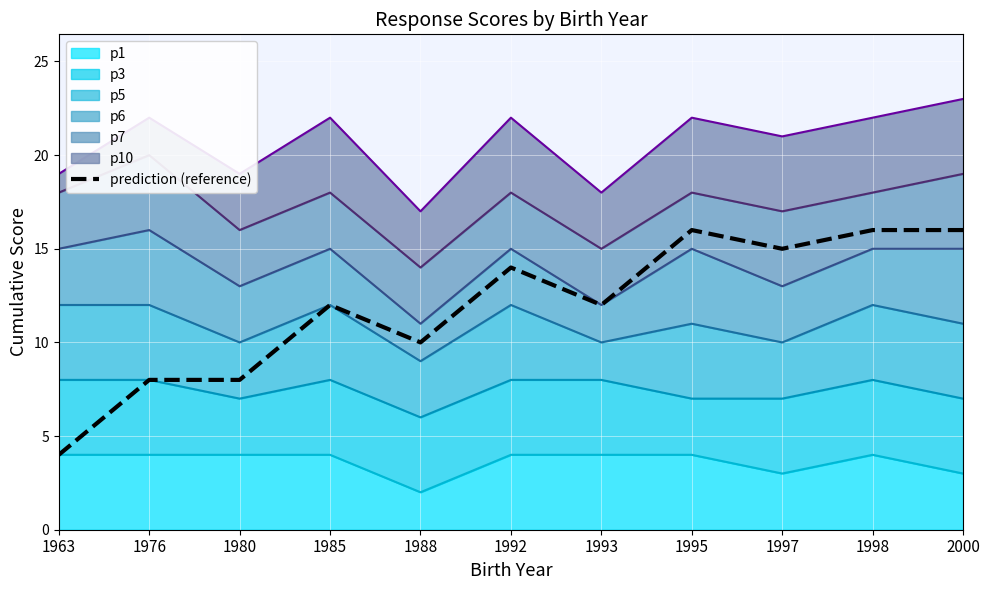

How many lines are shown in the chart?

1